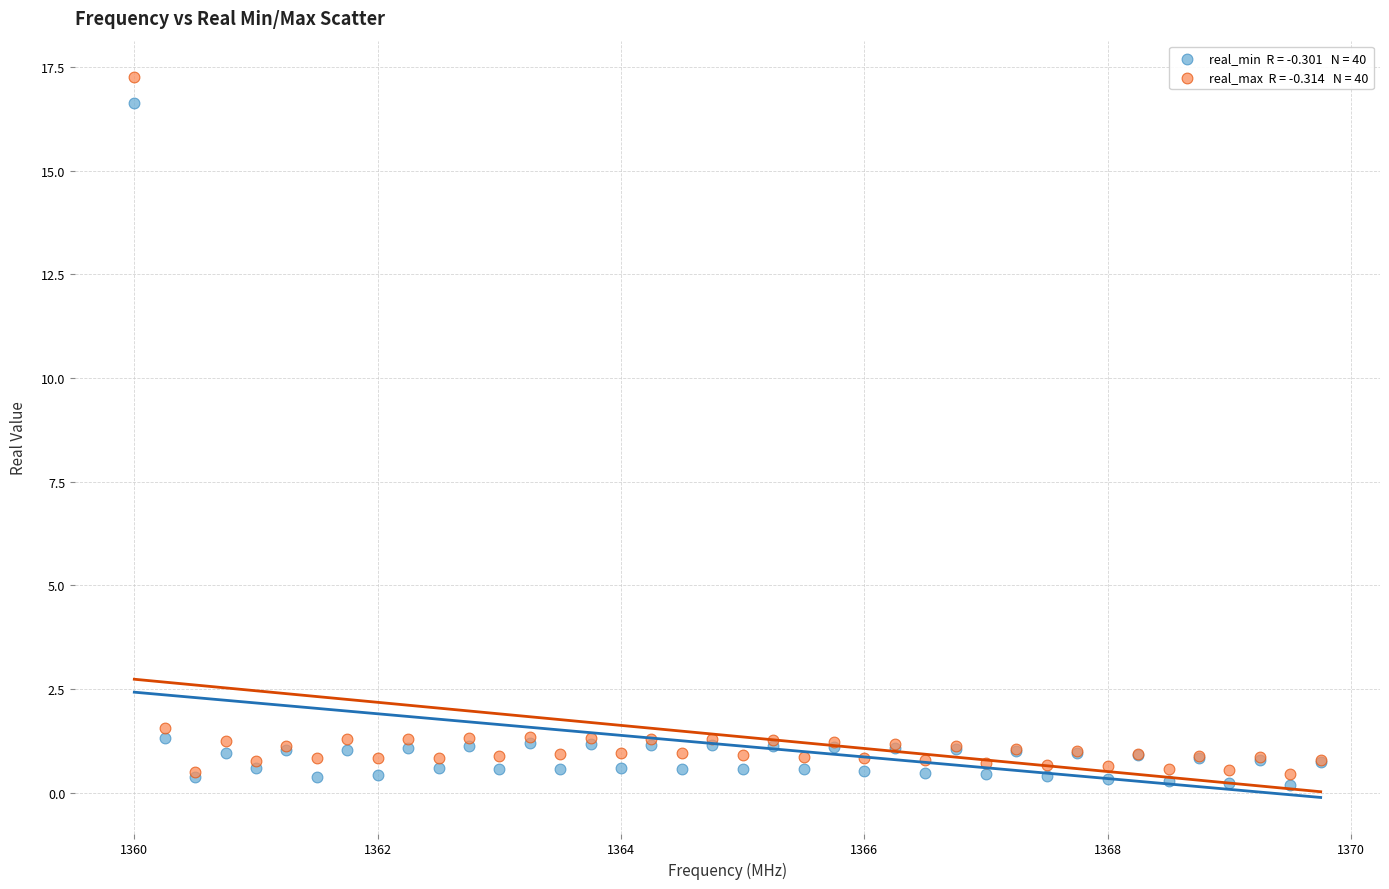

Across all series, what Y value is closest to 8?

1.6